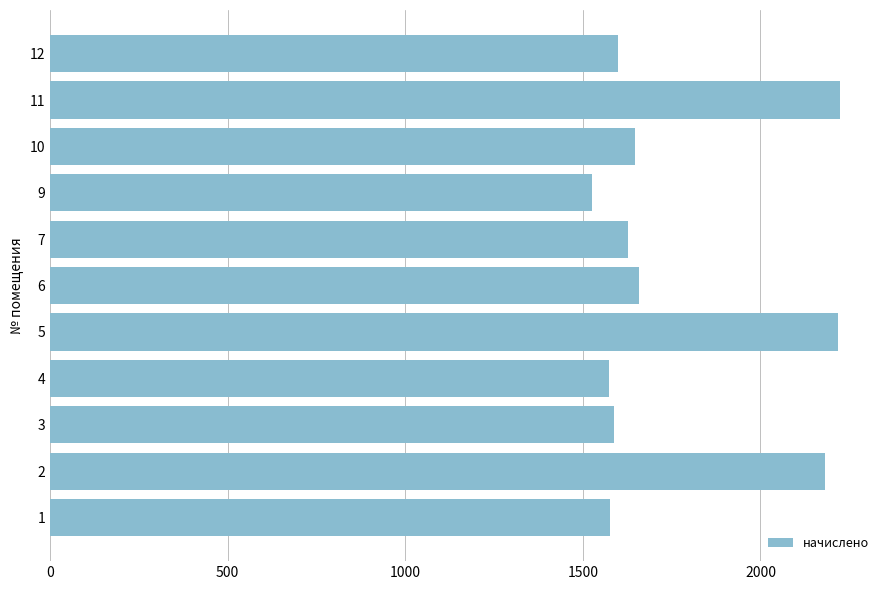

What is the difference between the maximum and second lowest values?

652.5